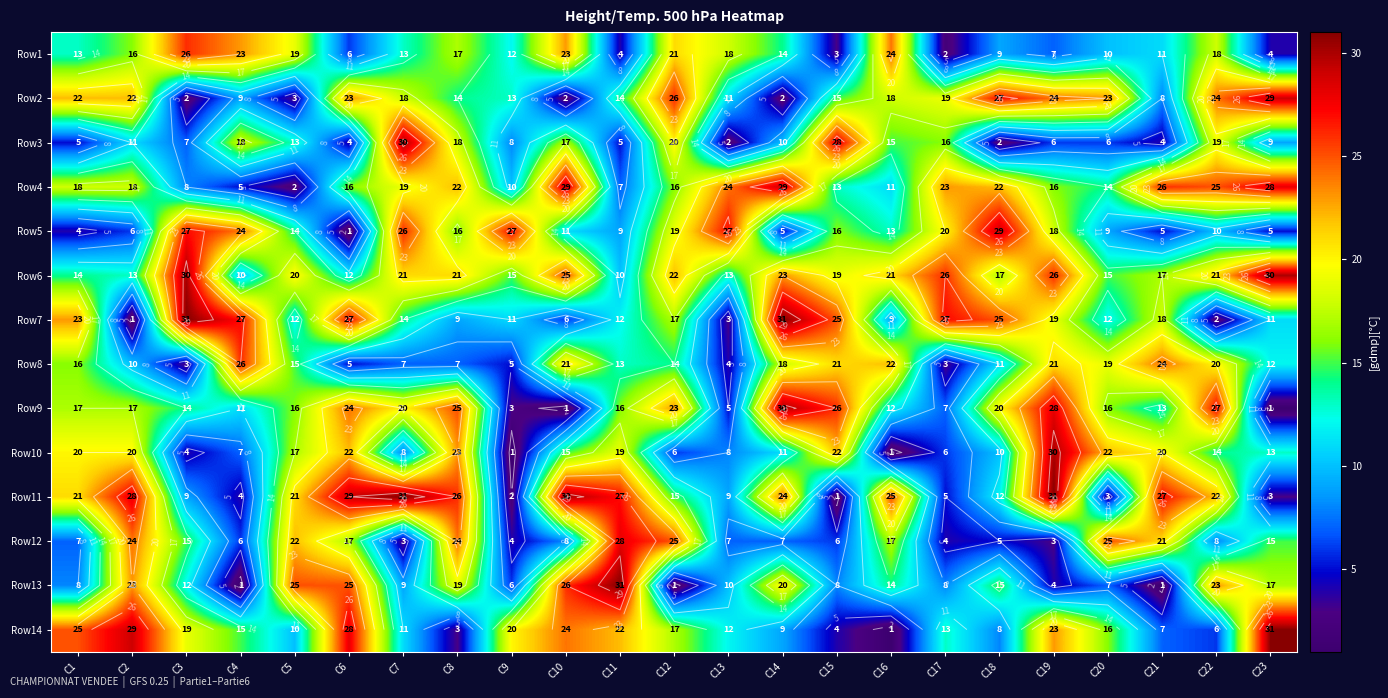

Is it true that Row3 equals 6 at C10?

False